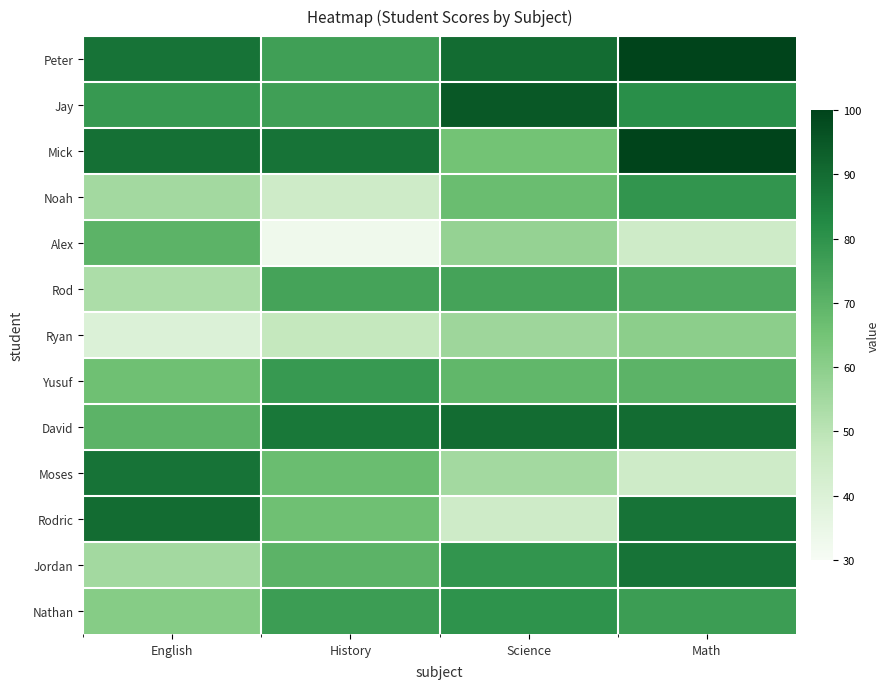

Between English and History, which series saw the biggest shift?

Alex